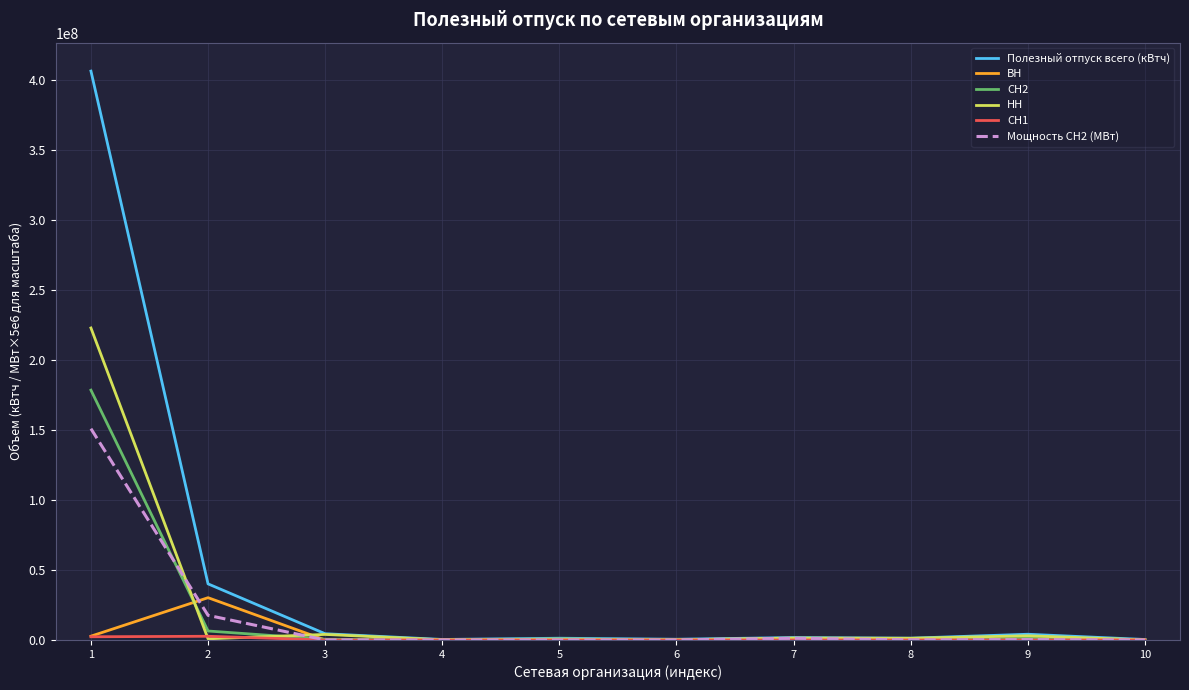

Between 1 and 10, which series saw the biggest shift?

Полезный отпуск всего (кВтч)